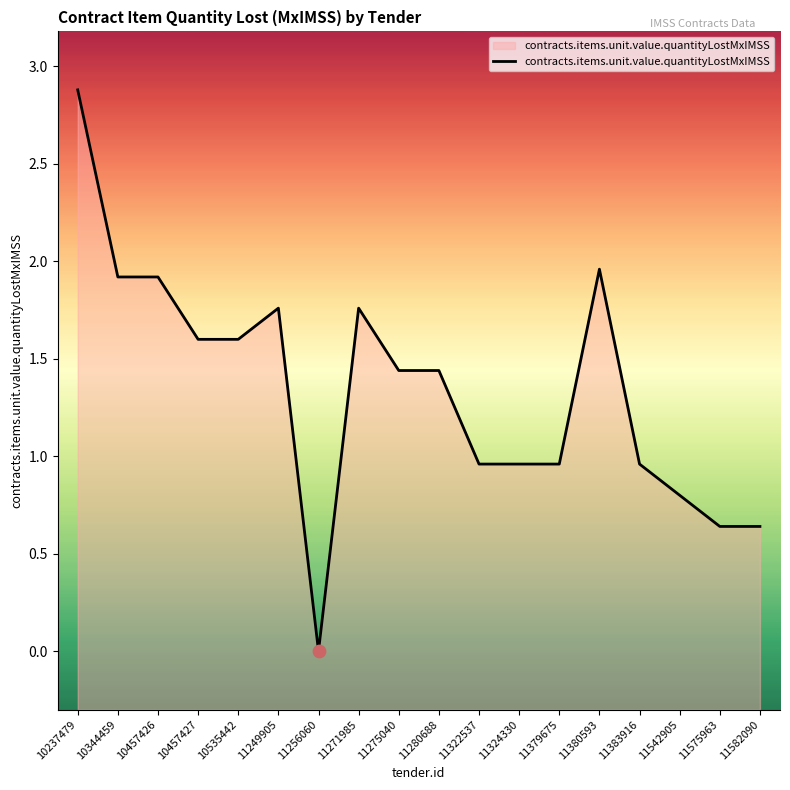

Approximately how many times larger is the value at 11271985 compared to 11380593?

0.9